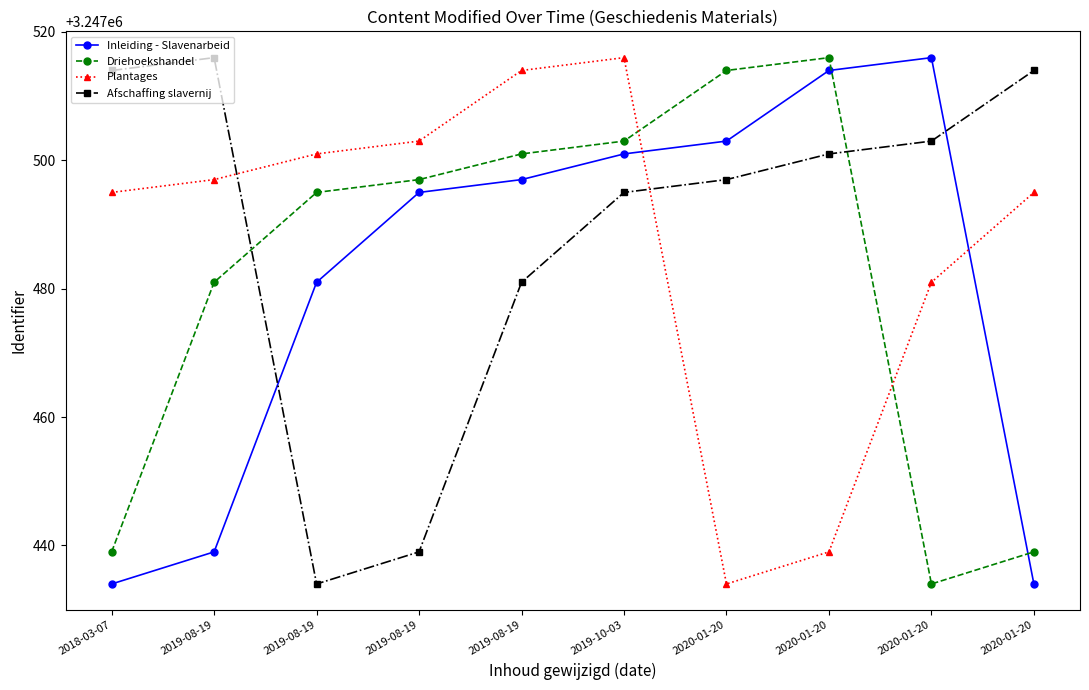

How many series are shown in this chart?

4